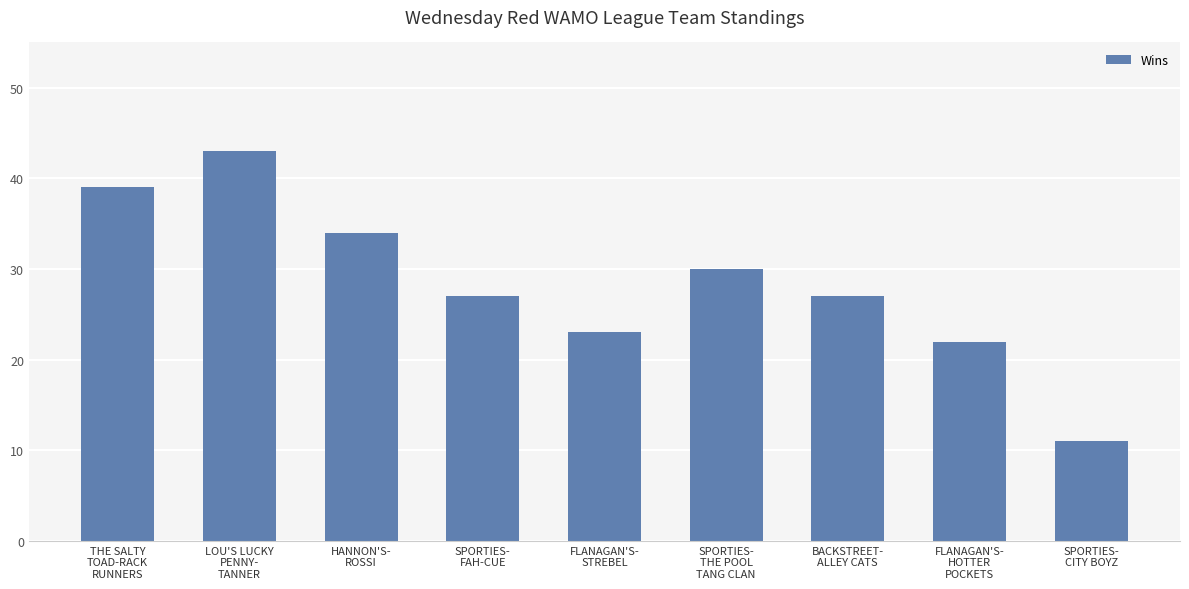

At which category does the chart reach its peak across all series?

LOU'S LUCKY
PENNY-
TANNER